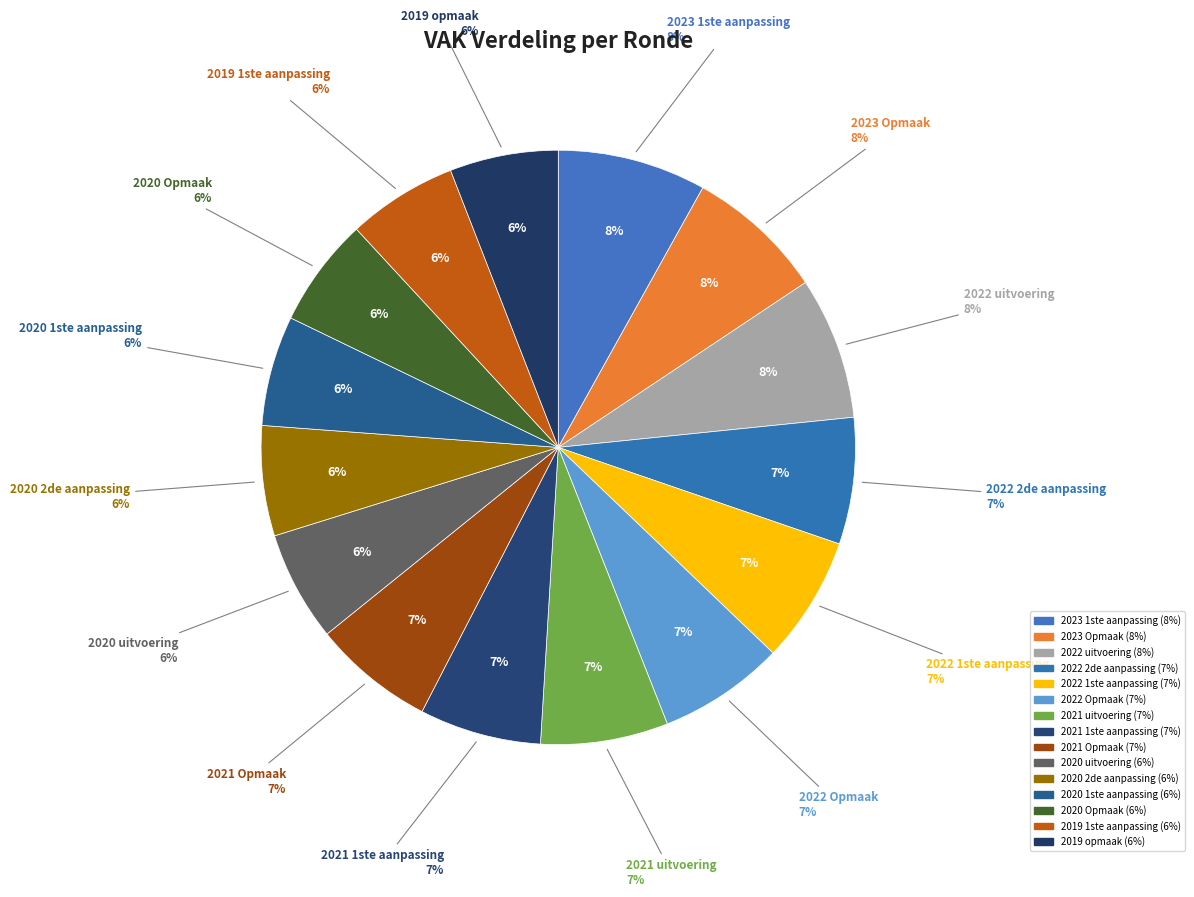

How many slices are in this pie chart?

15